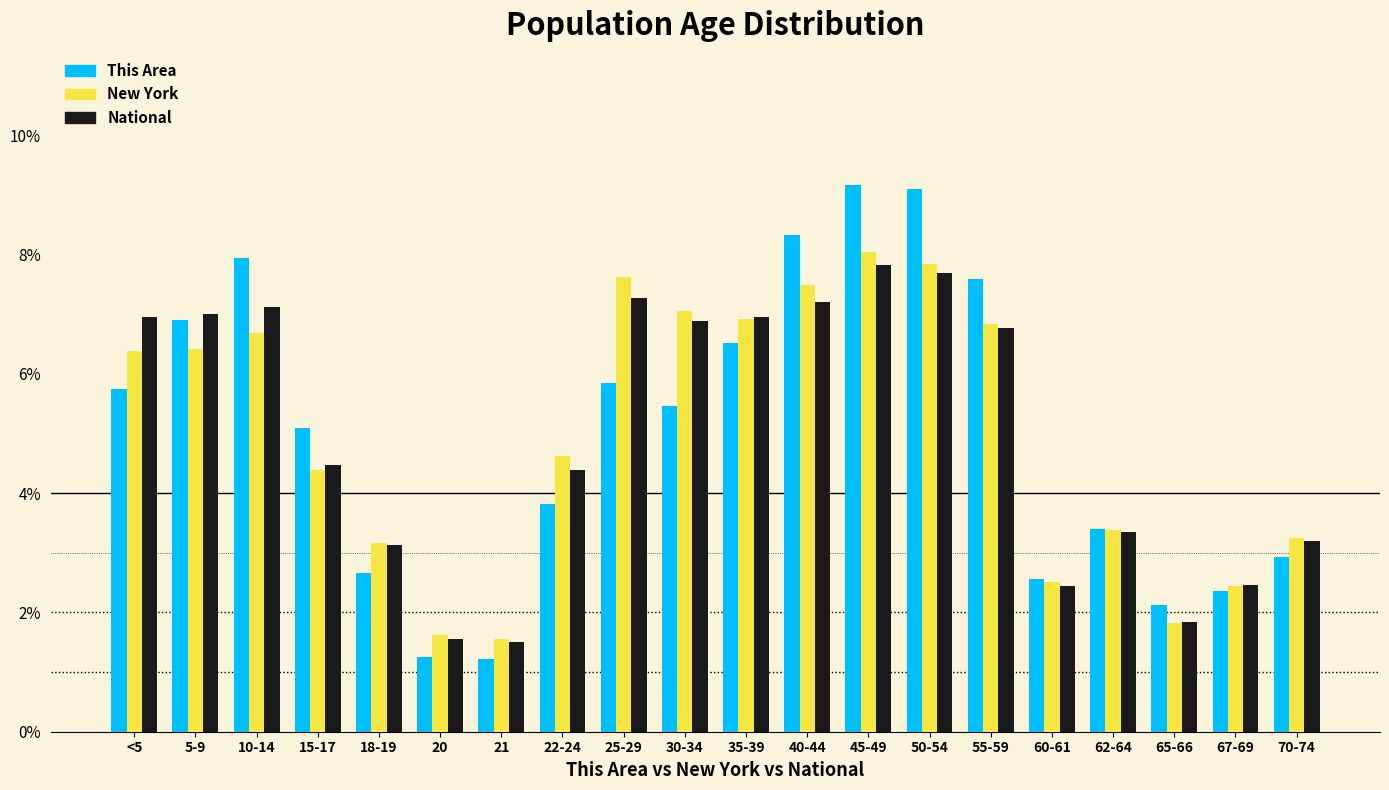

Are the bars horizontal?

No